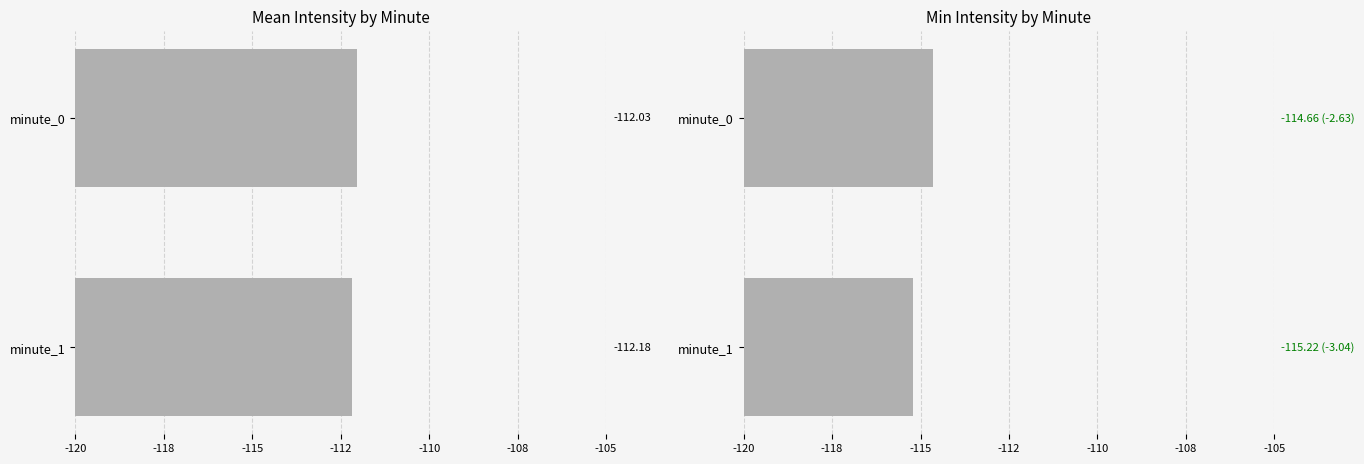

List the series in order of their peak value, highest first.

Mean Intensity by Minute, Min Intensity by Minute